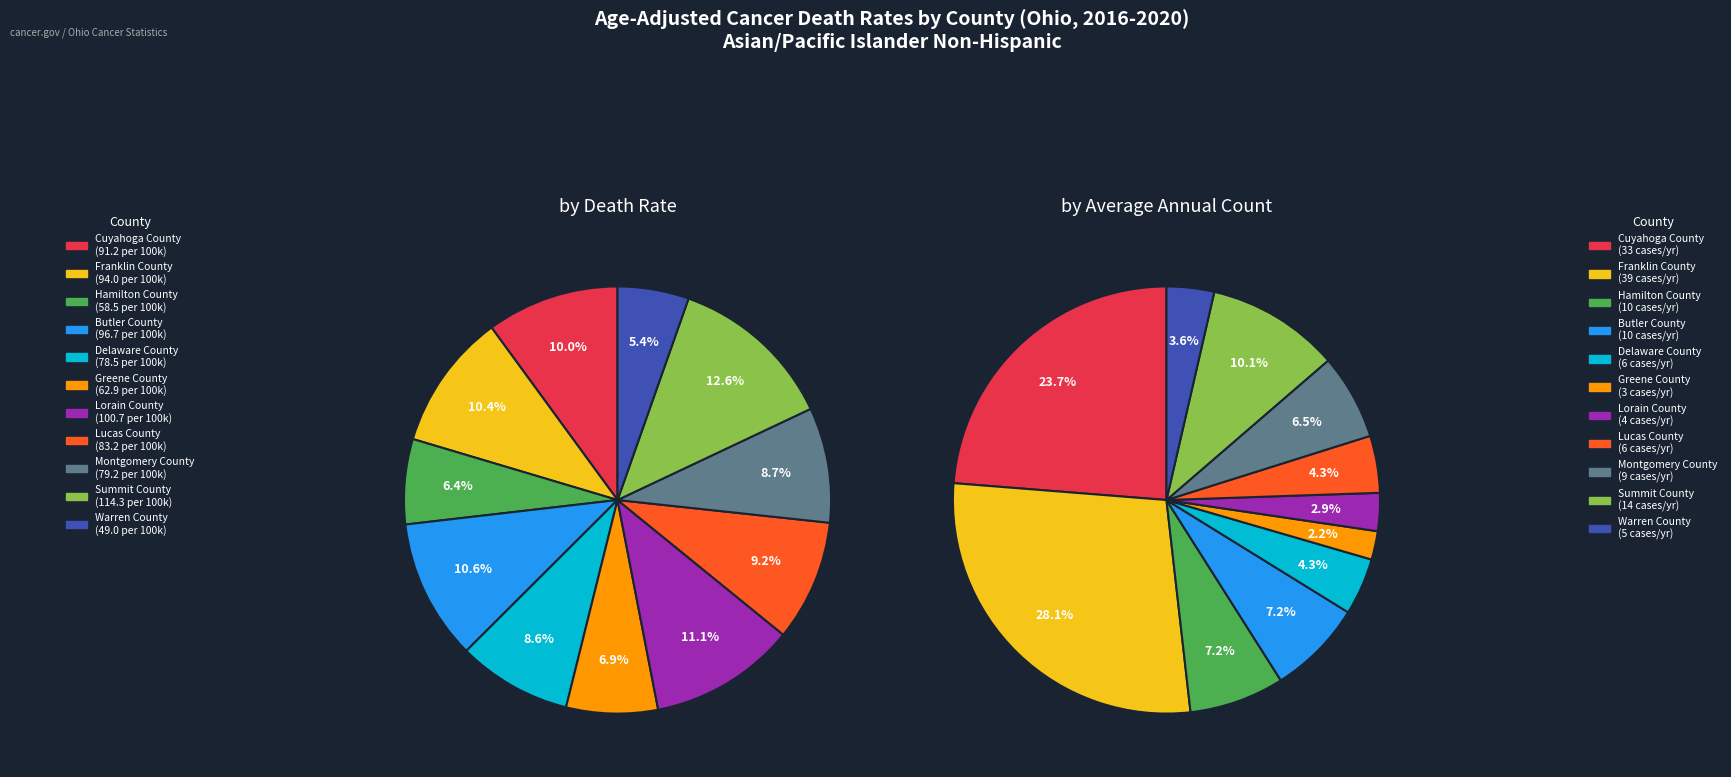

To the nearest percent, what is the combined percentage of Hamilton County and Delaware County?

15%